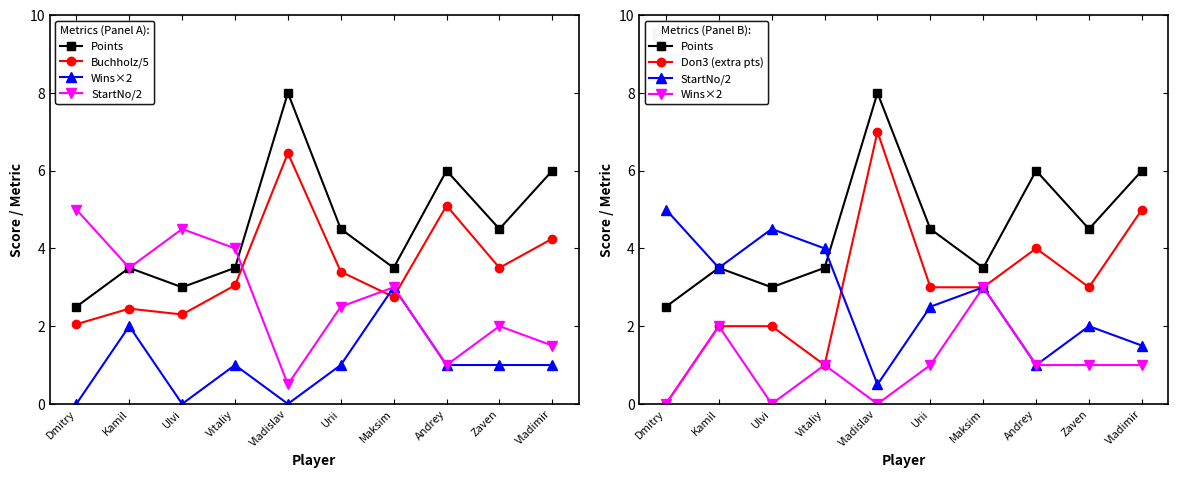

The Buchholz/5 series shows 4.8 at Urii. True or false?

False